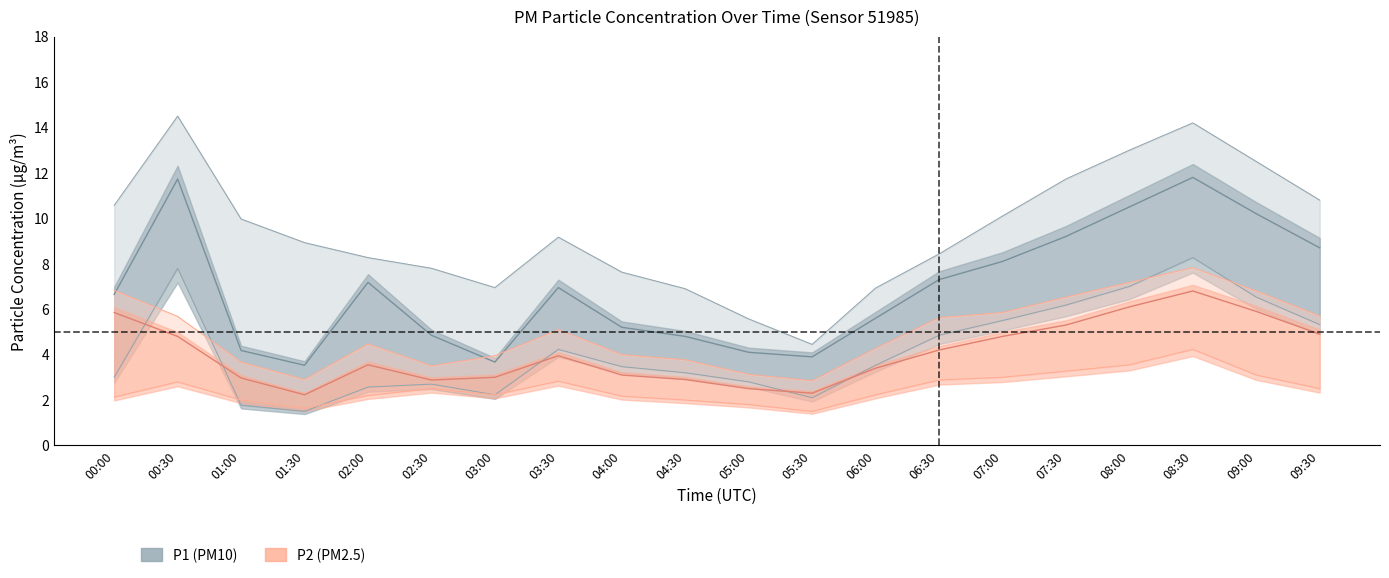

What is the difference between the highest and lowest values at 06:30?

5.5